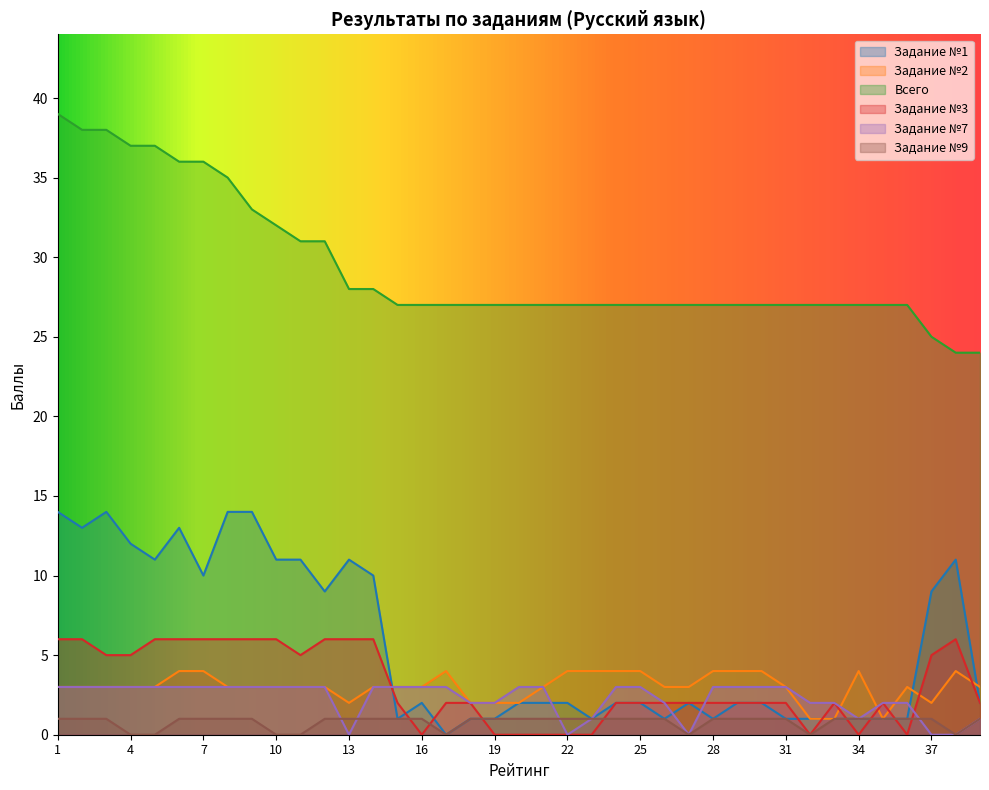

Where is the first local minimum for Задание №1?

2